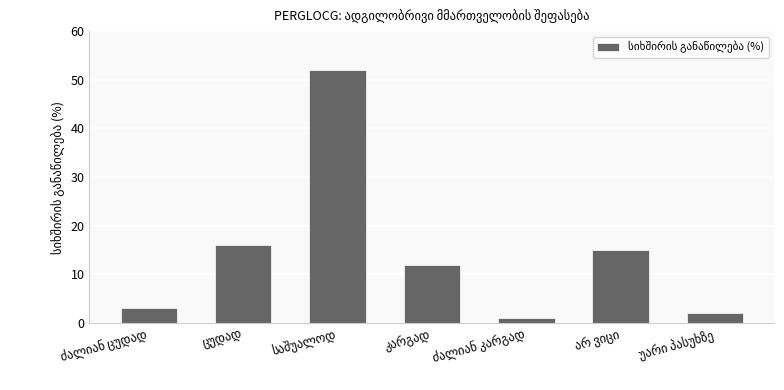

How many data points does each series have?

7